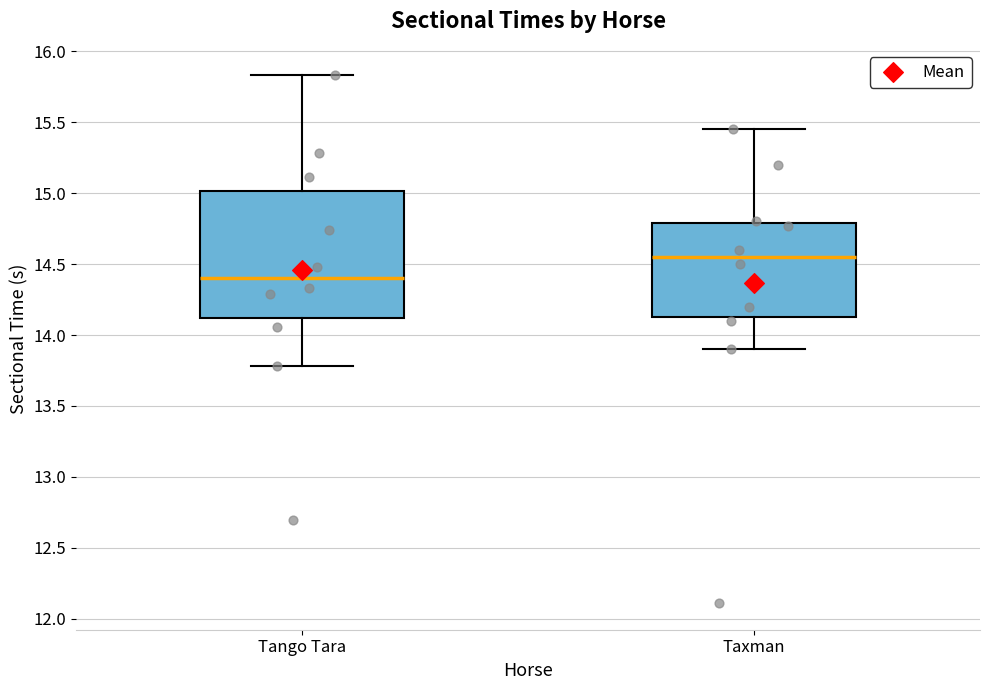

Reading left to right, transcribe this box plot: for each box, give where its median line is, the range the box spans, and where its two whiskers end, as read against the y-axis. The values are not printed on the chart, so give them approximately, as read against the axis.

Tango Tara: median 14.40, box 14.10 to 15.00, whiskers 13.80 to 15.85
Taxman: median 14.55, box 14.15 to 14.80, whiskers 13.90 to 15.45